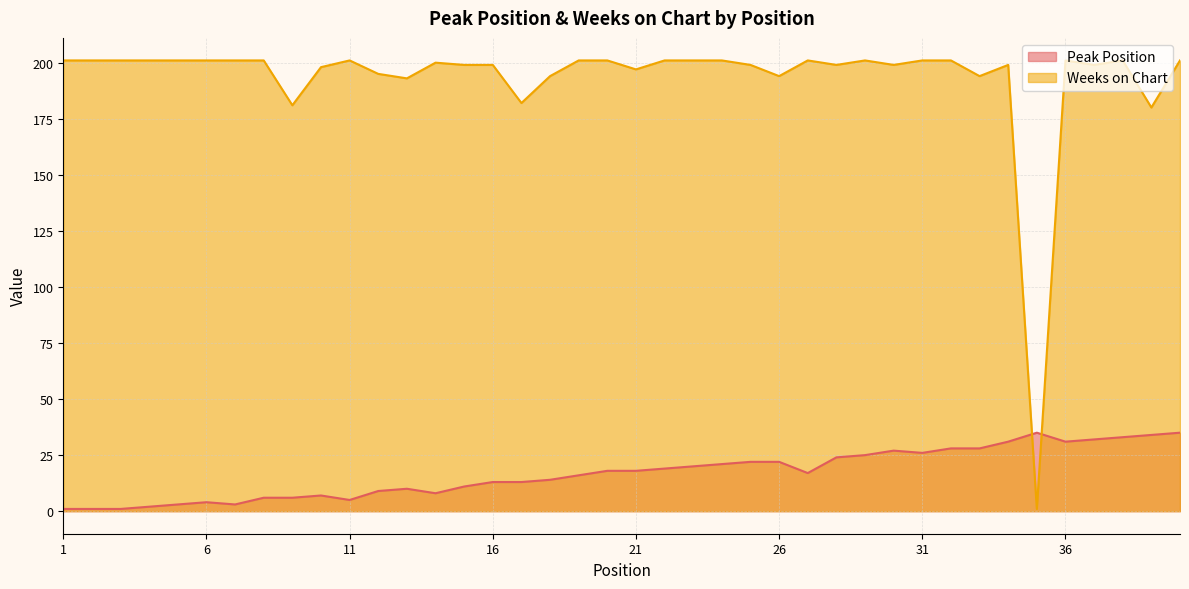

The value of Peak Position at 16 is 13. True or false?

True